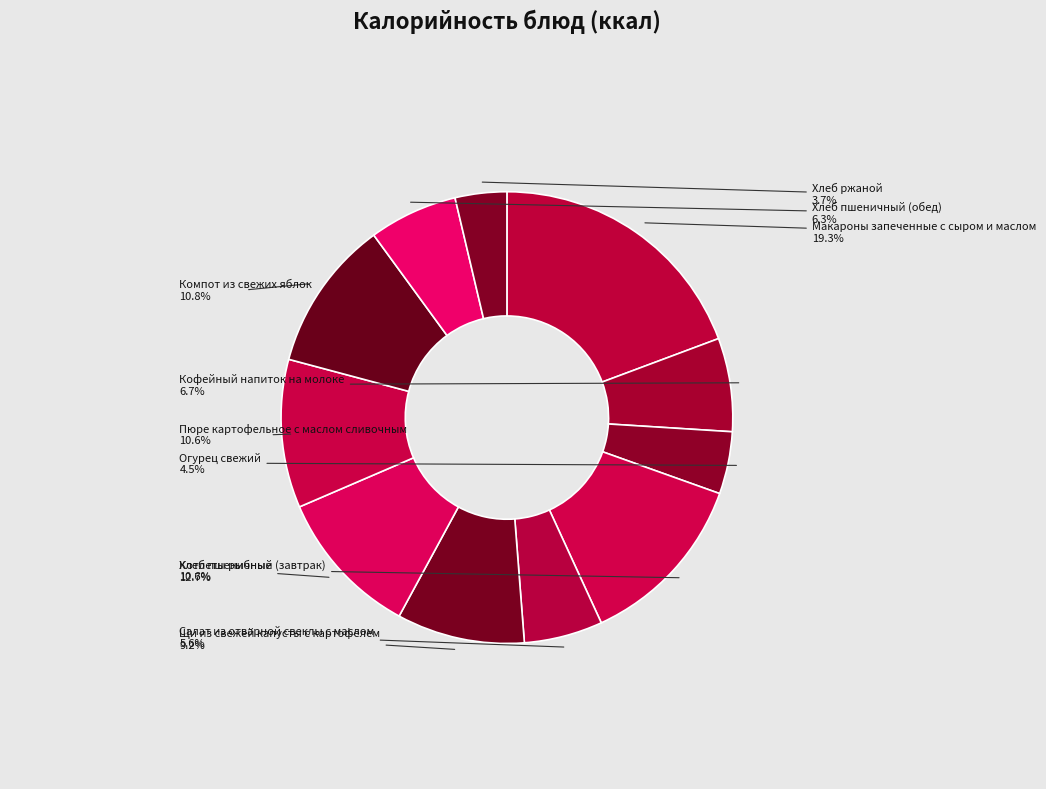

Count the number of slices in the pie.

11